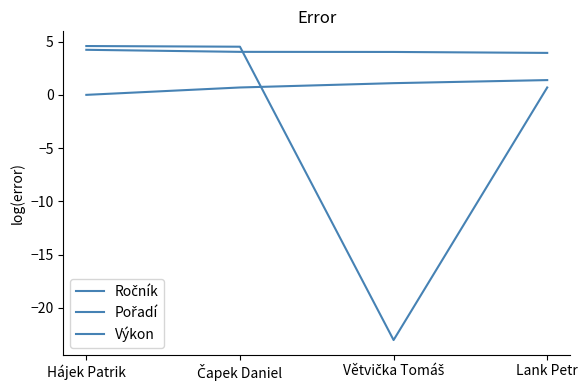

Does the chart have visible grid lines?

No